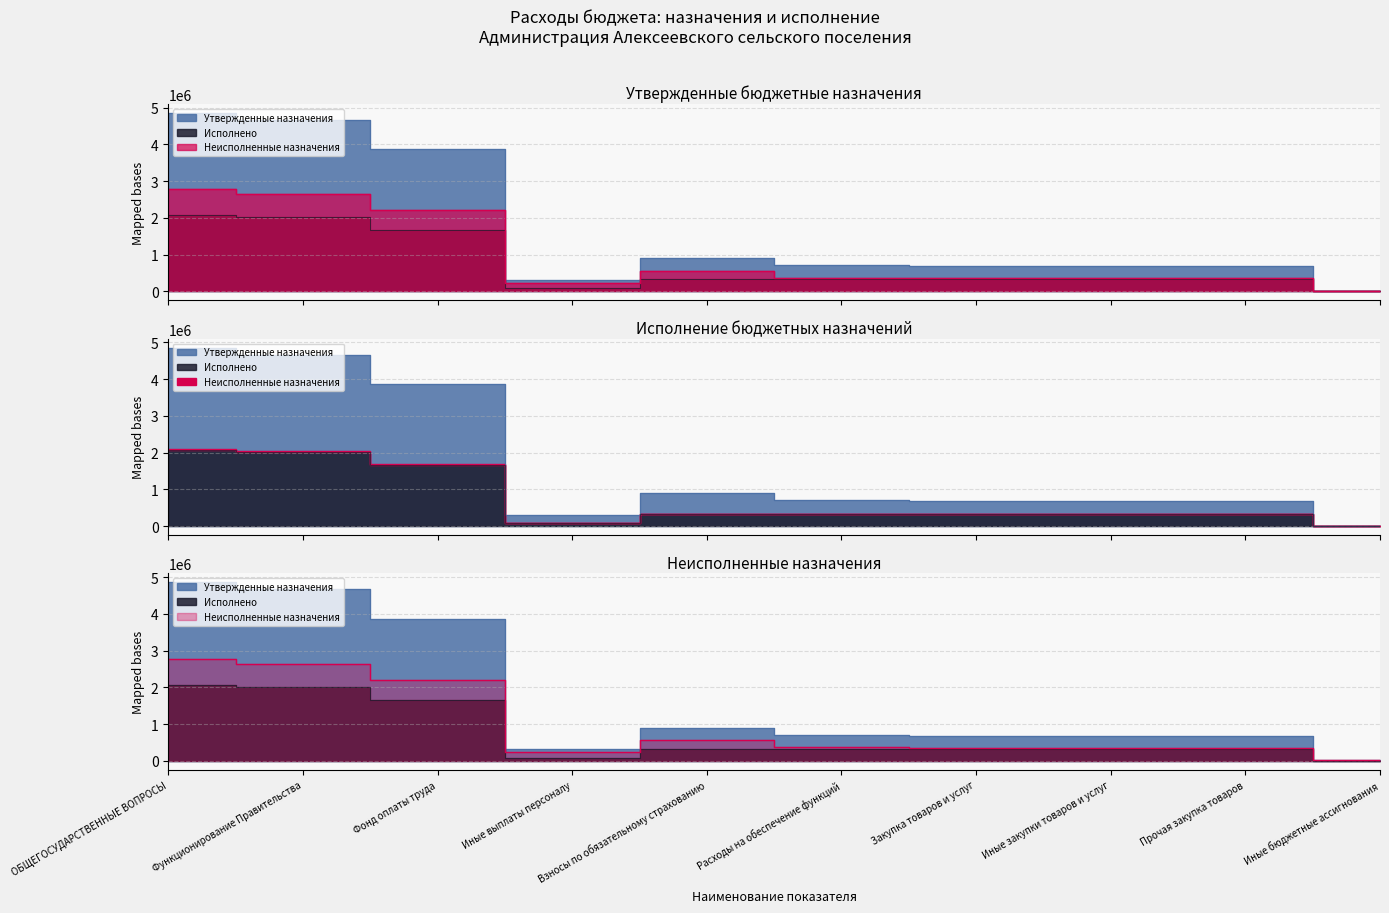

Is it true that Неисполненные назначения equals 889042.9 at Взносы по обязательному страхованию?

False